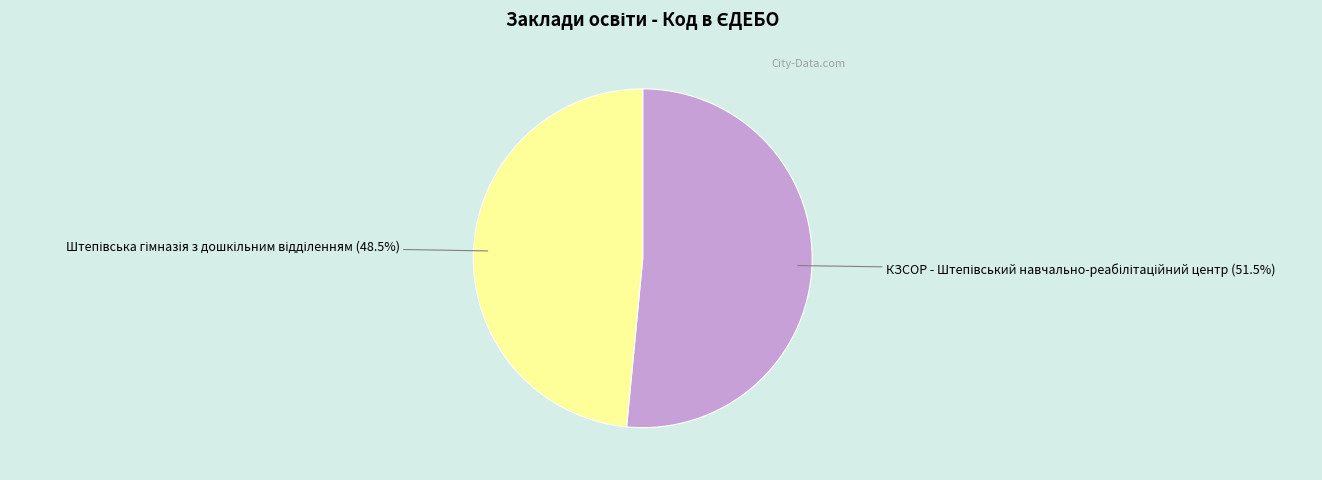

Does any single category account for the majority?

Yes